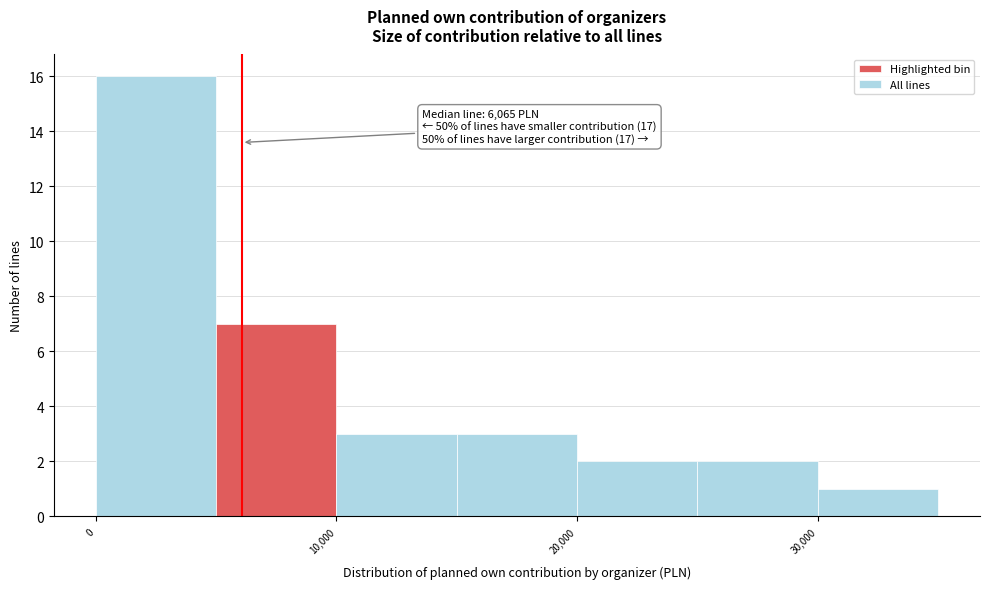

Over which range of the x-axis is the bar tallest?

0 to 5000